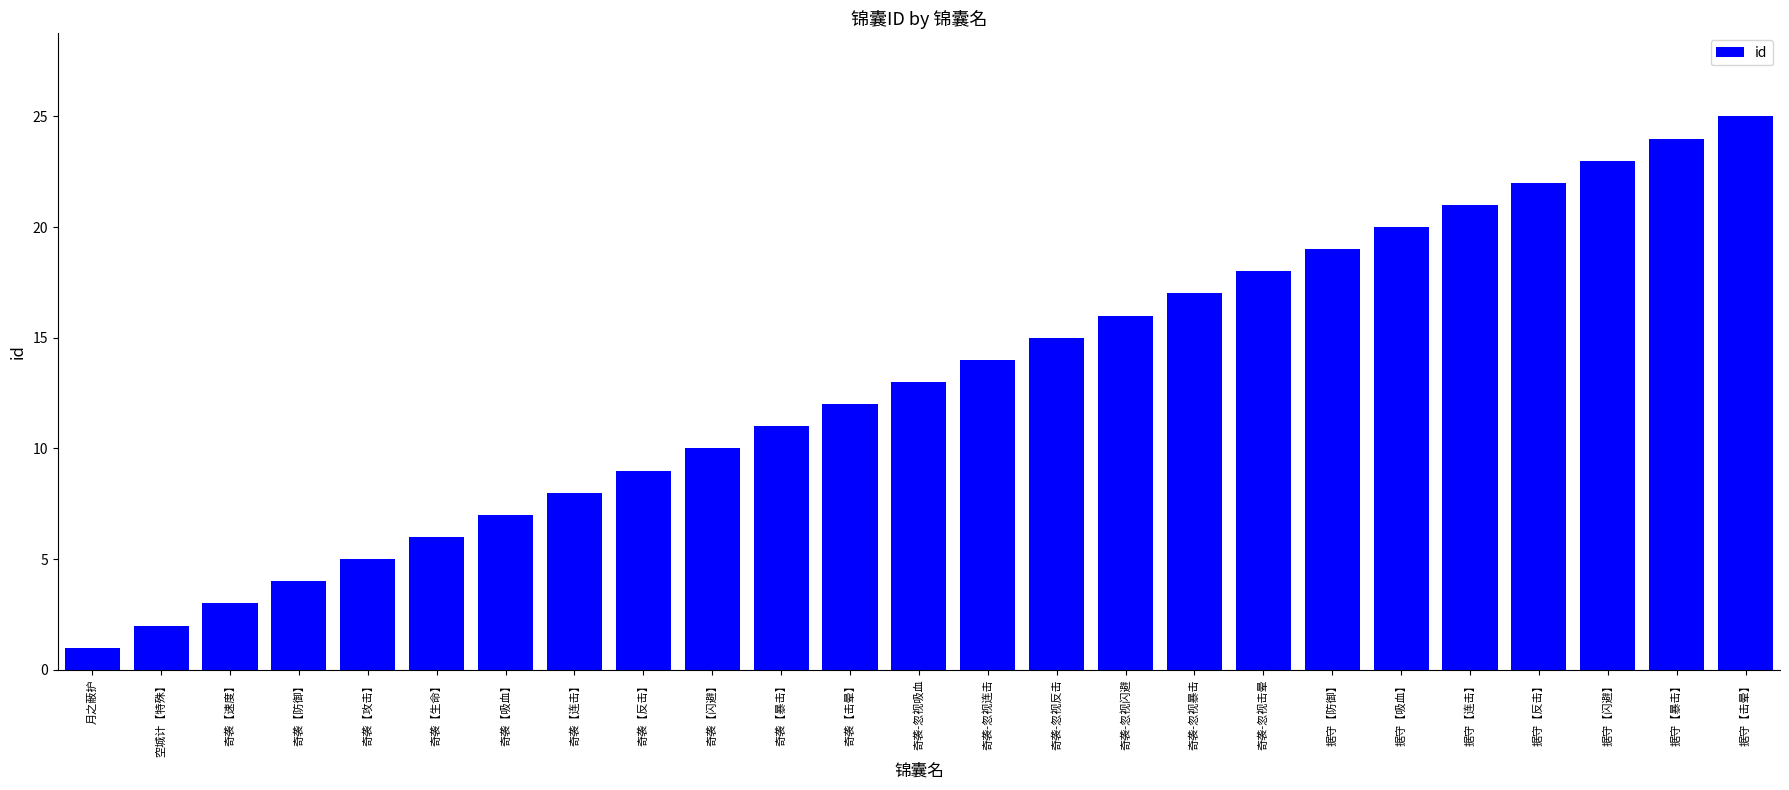

Count the number of categories in the chart.

25